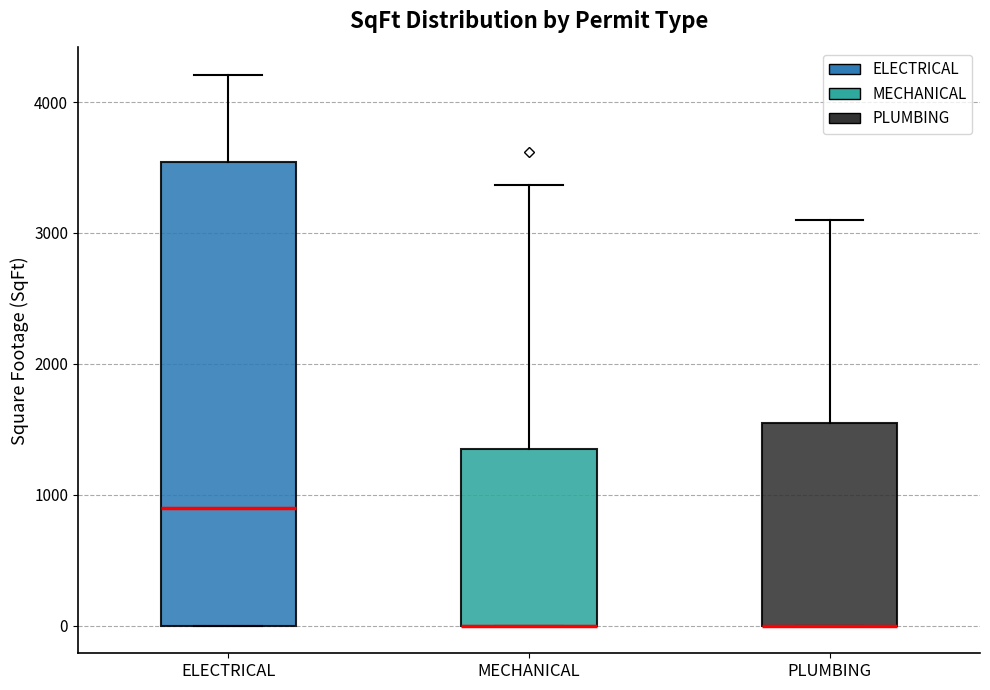

Where is the upper edge of the box for PLUMBING on the y-axis? The values are not printed on the chart, so give them approximately, as read against the axis.

1500